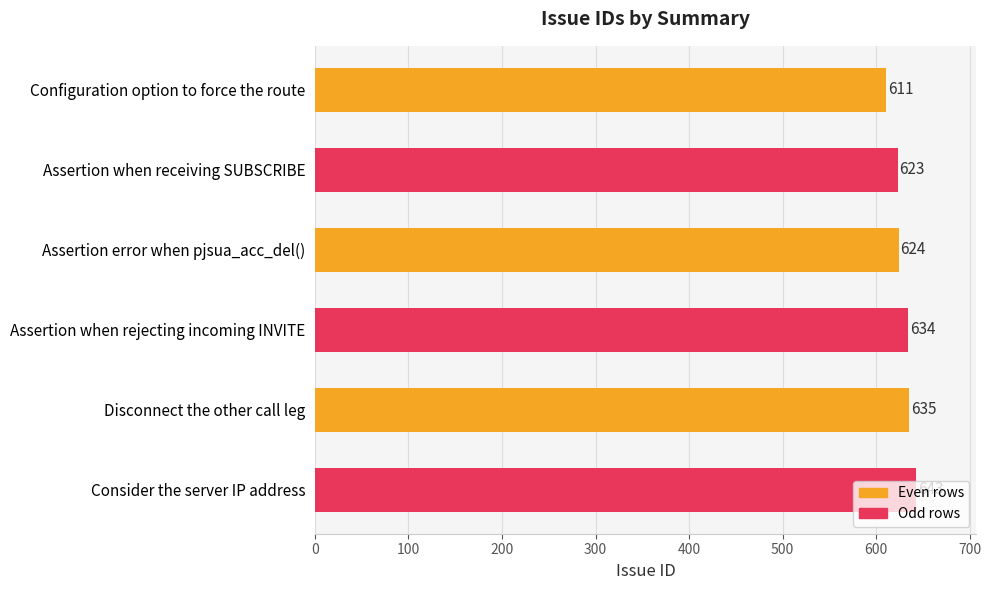

How many data points does each series have?

6